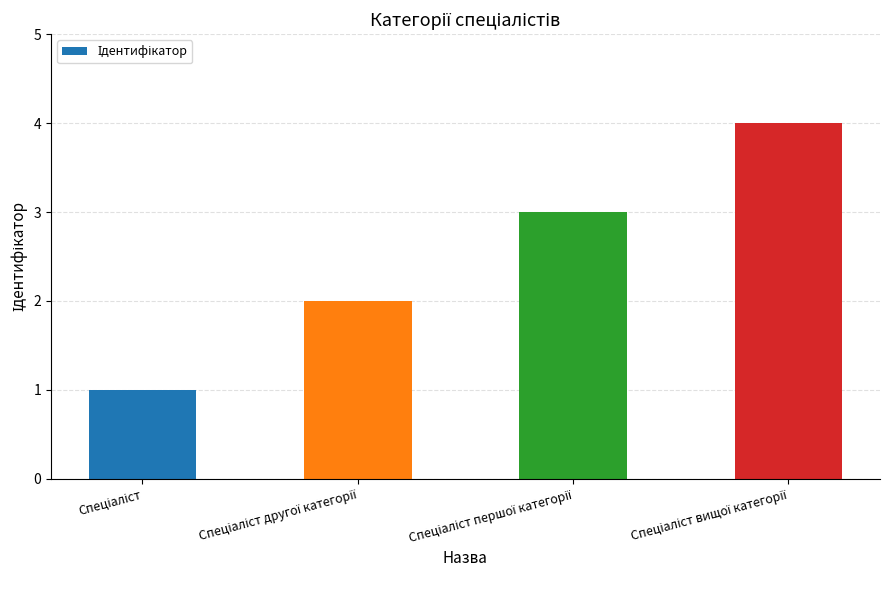

What is the maximum value shown in the chart?

4